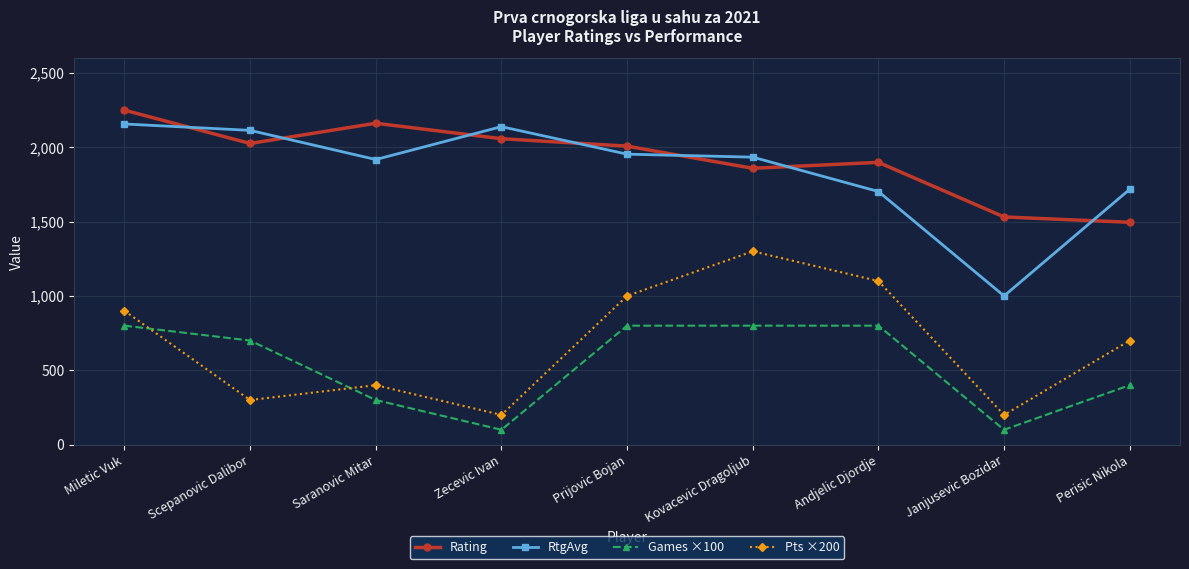

What is the difference between the maximum and minimum values in the Games ×100 series?

700